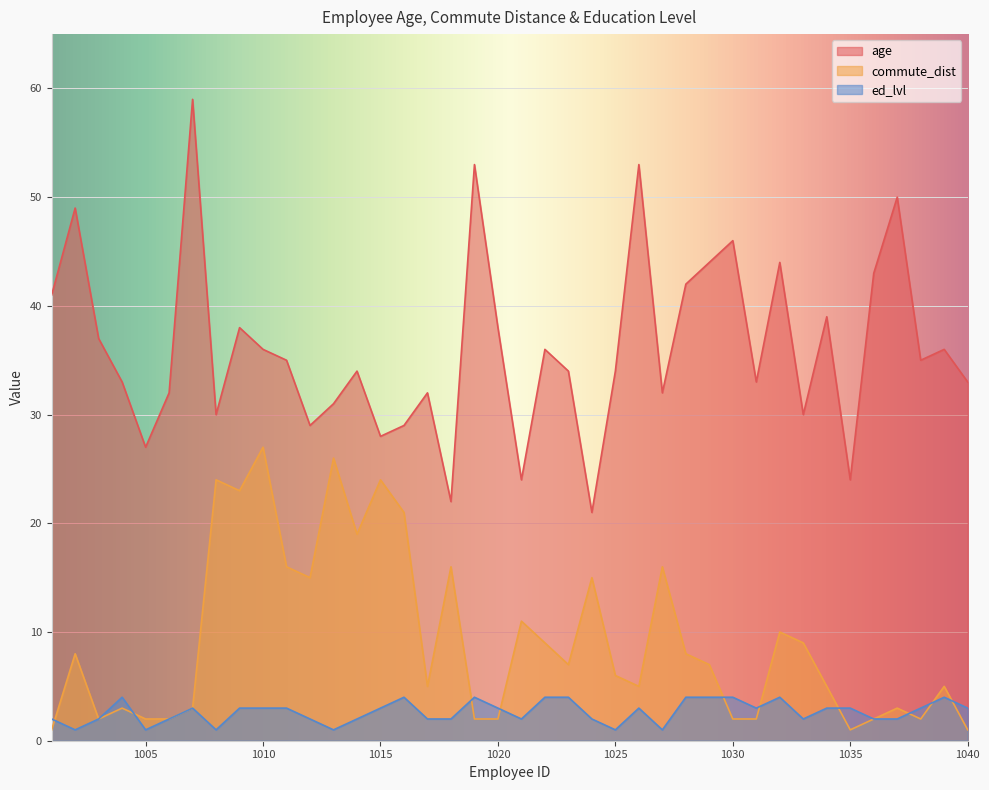

Which category has the lowest value across all series?

1001